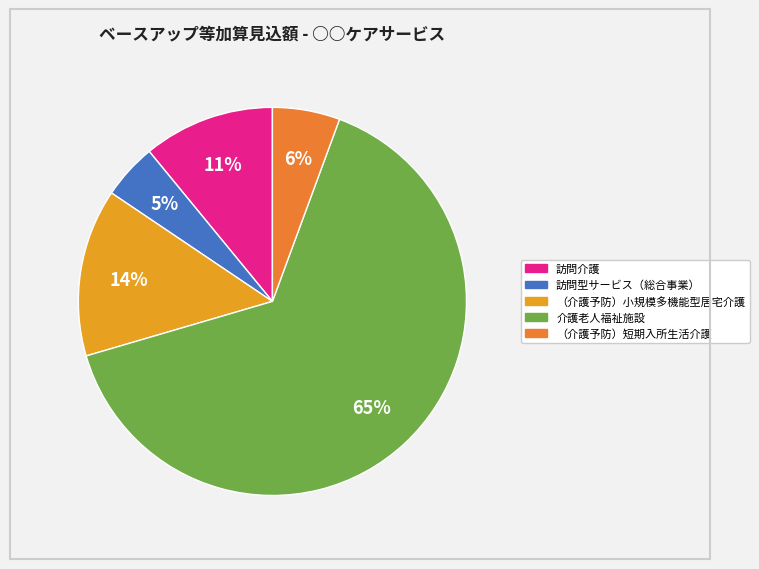

What portion of the pie excludes （介護予防）短期入所生活介護?

94.4%